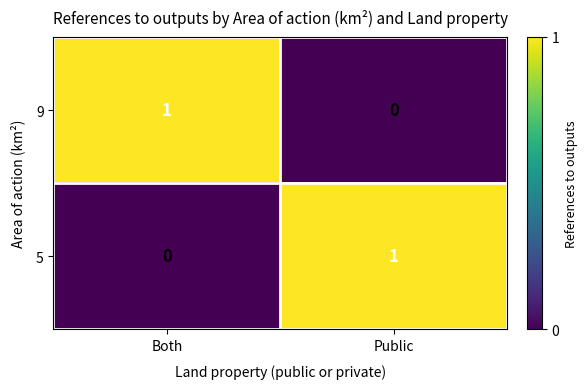

At how many categories does at least one series exceed 0?

2